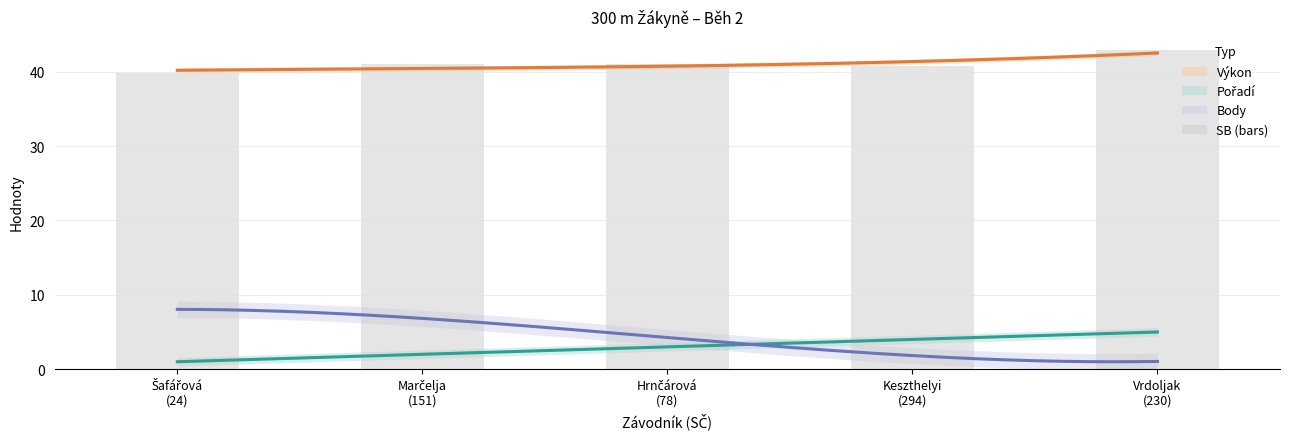

At which label is the value closest to 41?

Marčelja
(151)